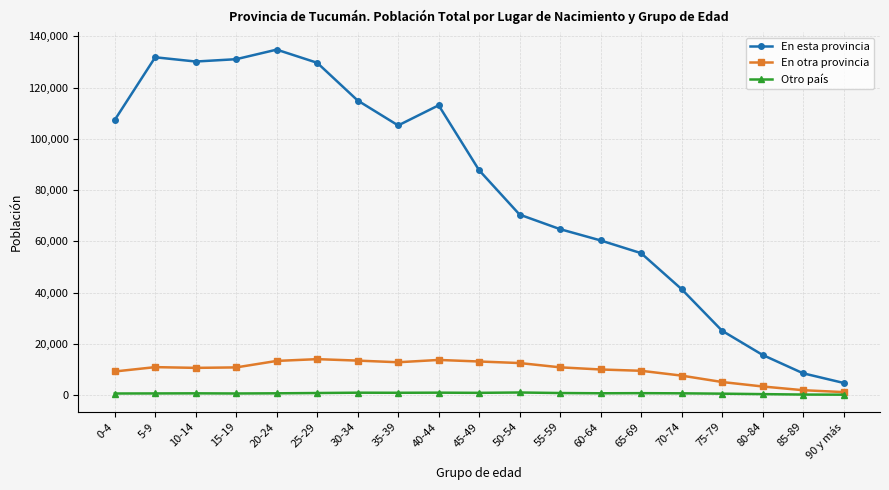

Between 60-64 and 85-89, which series saw the biggest shift?

En esta provincia